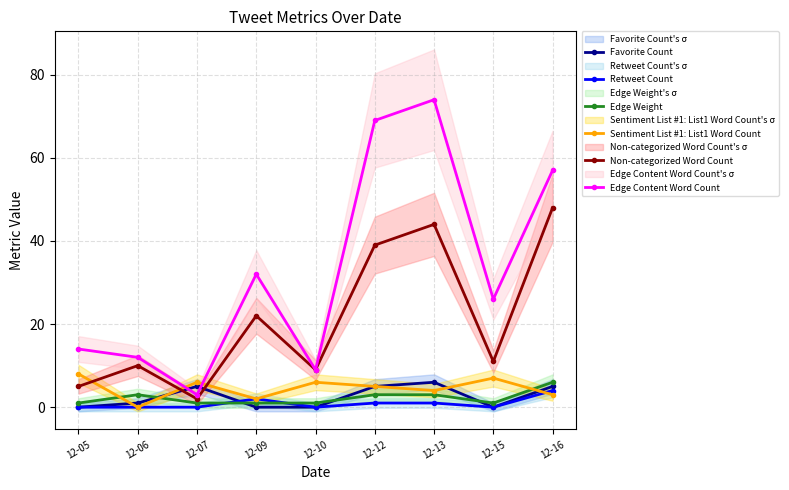

What is the average value of the Sentiment List #1: List1 Word Count series?

5